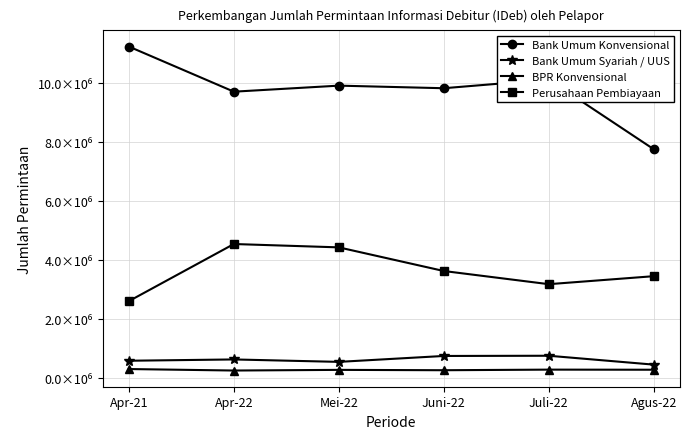

Between Mei-22 and Agus-22, which is larger?

Mei-22